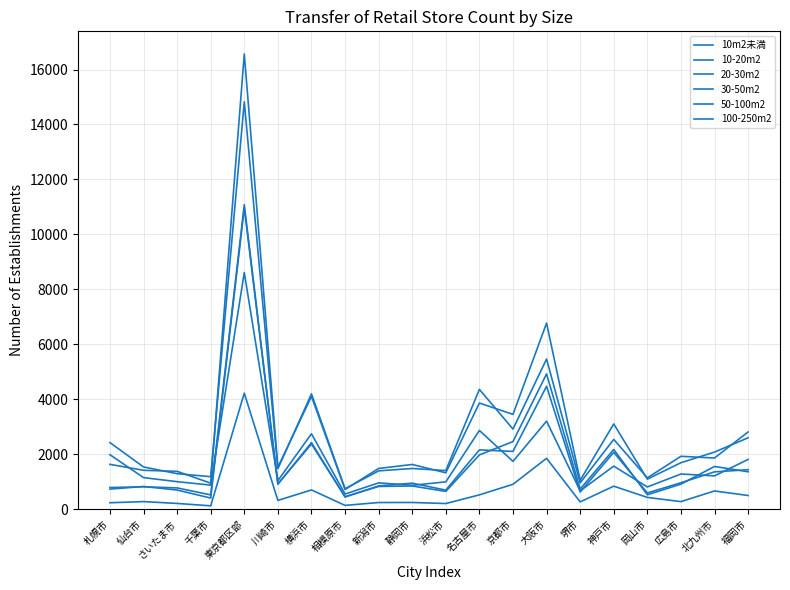

Is this an area chart (filled region under the line)?

No